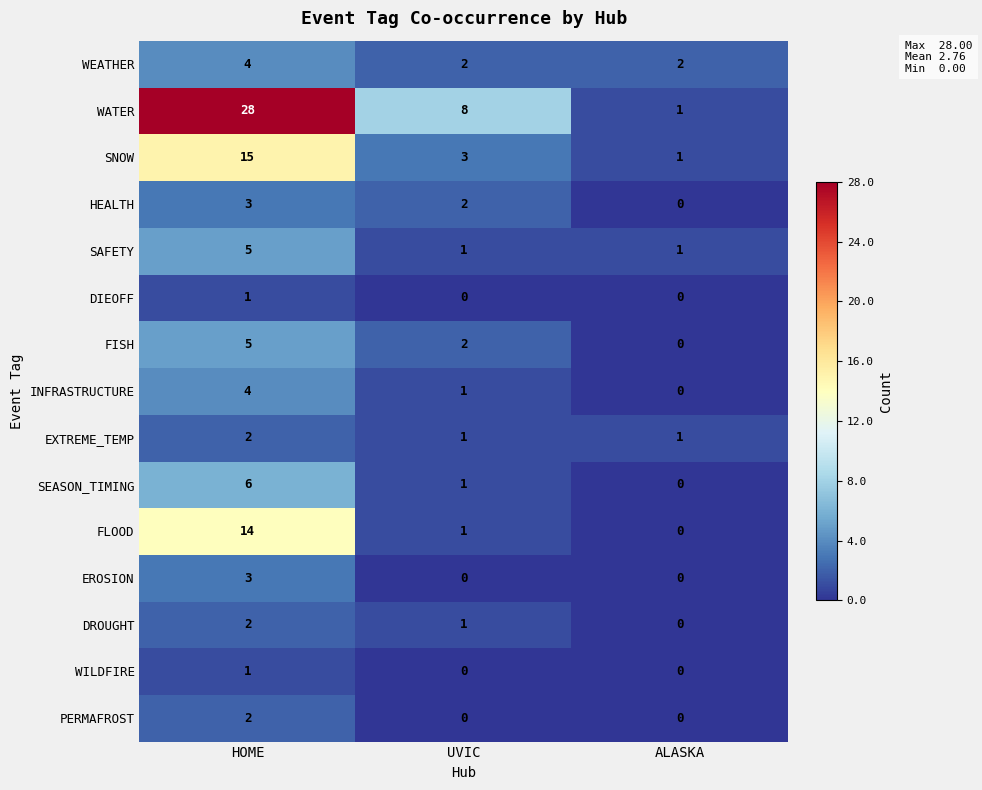

List the labels in order of FLOOD value, largest first.

HOME, UVIC, ALASKA